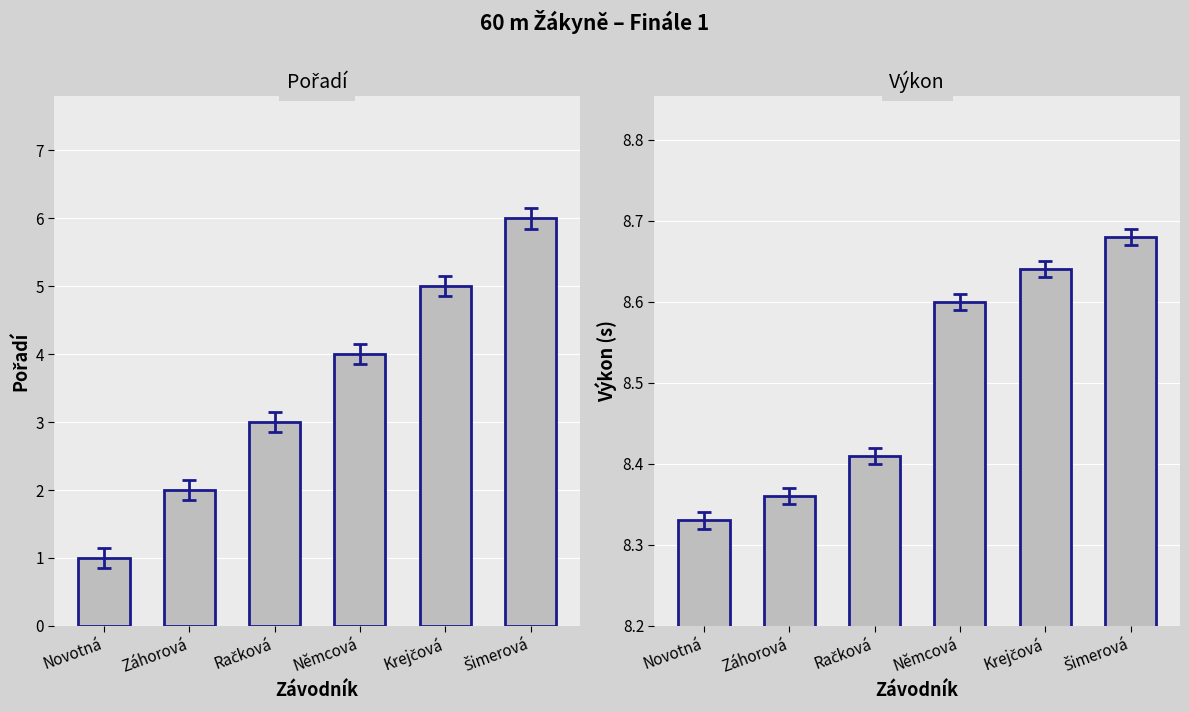

The Pořadí series shows 2.9 at Záhorová. True or false?

False